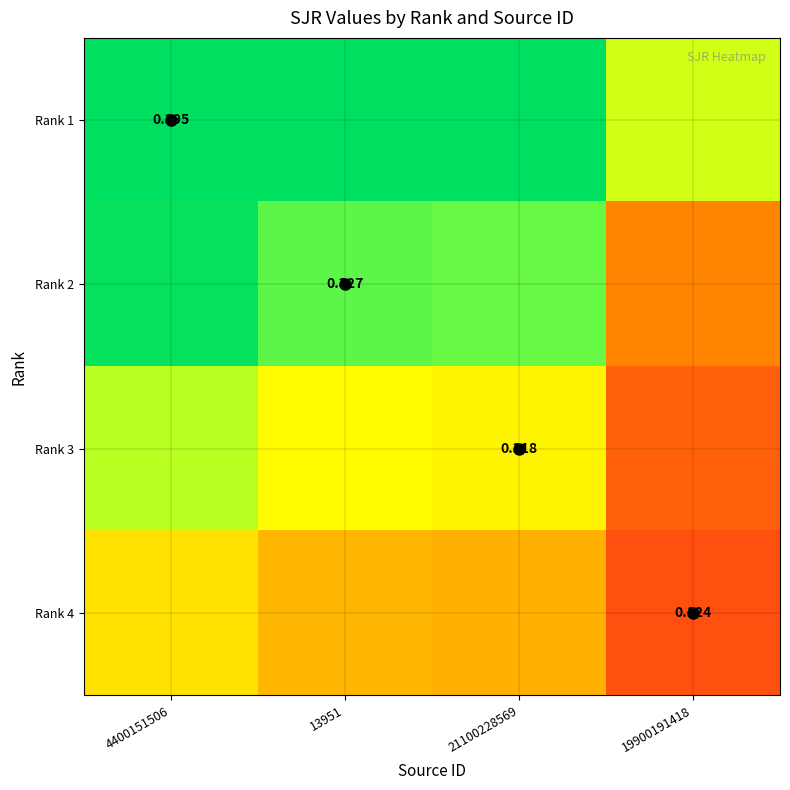

The Rank 4 series shows 0.2 at 19900191418. True or false?

False